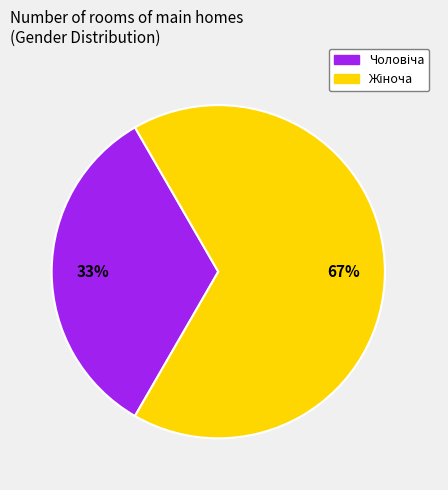

How many segments does this pie chart have?

2